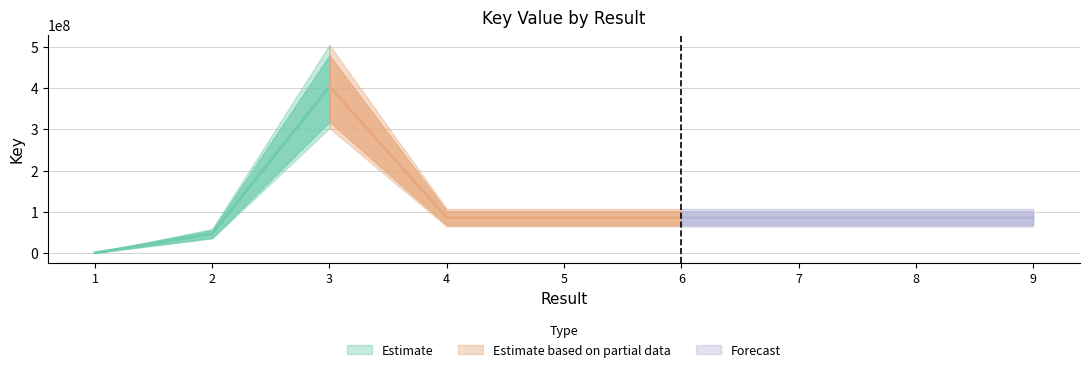

Reading right to left, extract all data points from this chart.

85436474	85433599	85430155	85438300	85439238	85430518	404107666	46394575	6624